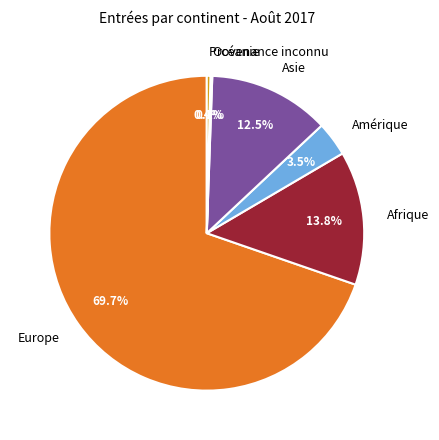

Do Europe and Asie together represent more than half of the pie?

Yes